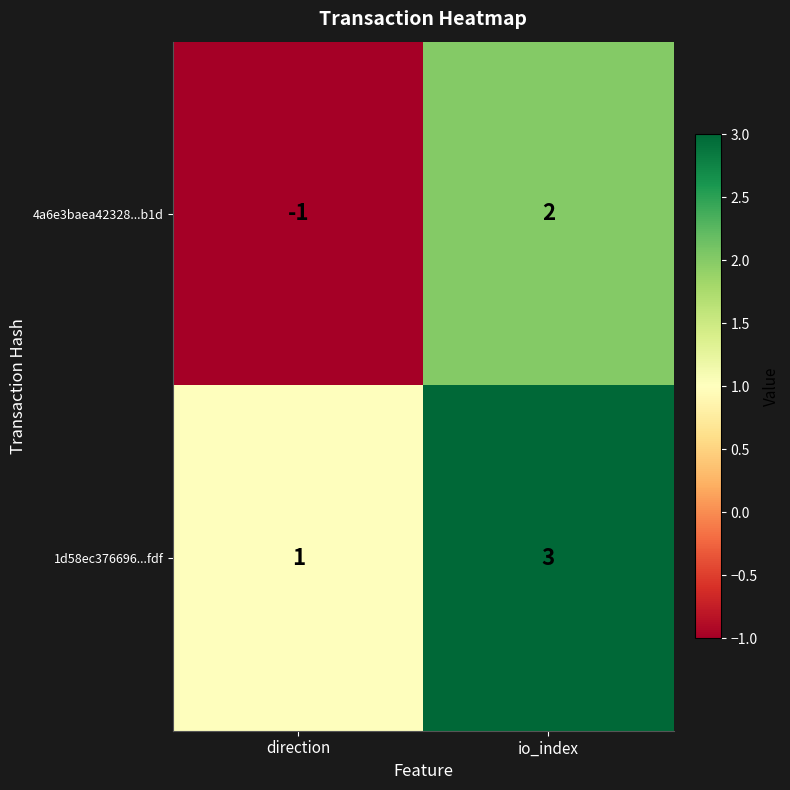

Which series has the largest total across all categories?

1d58ec376696...fdf